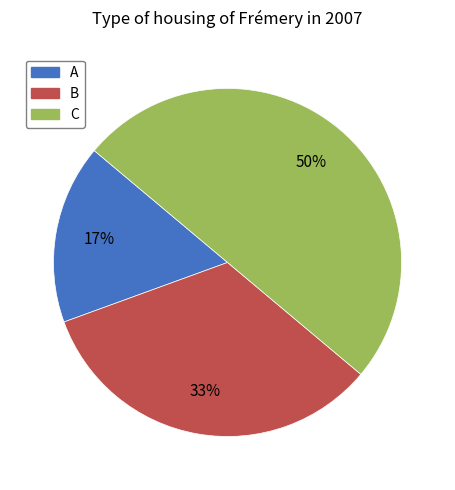

What is the smallest slice in the pie chart?

A